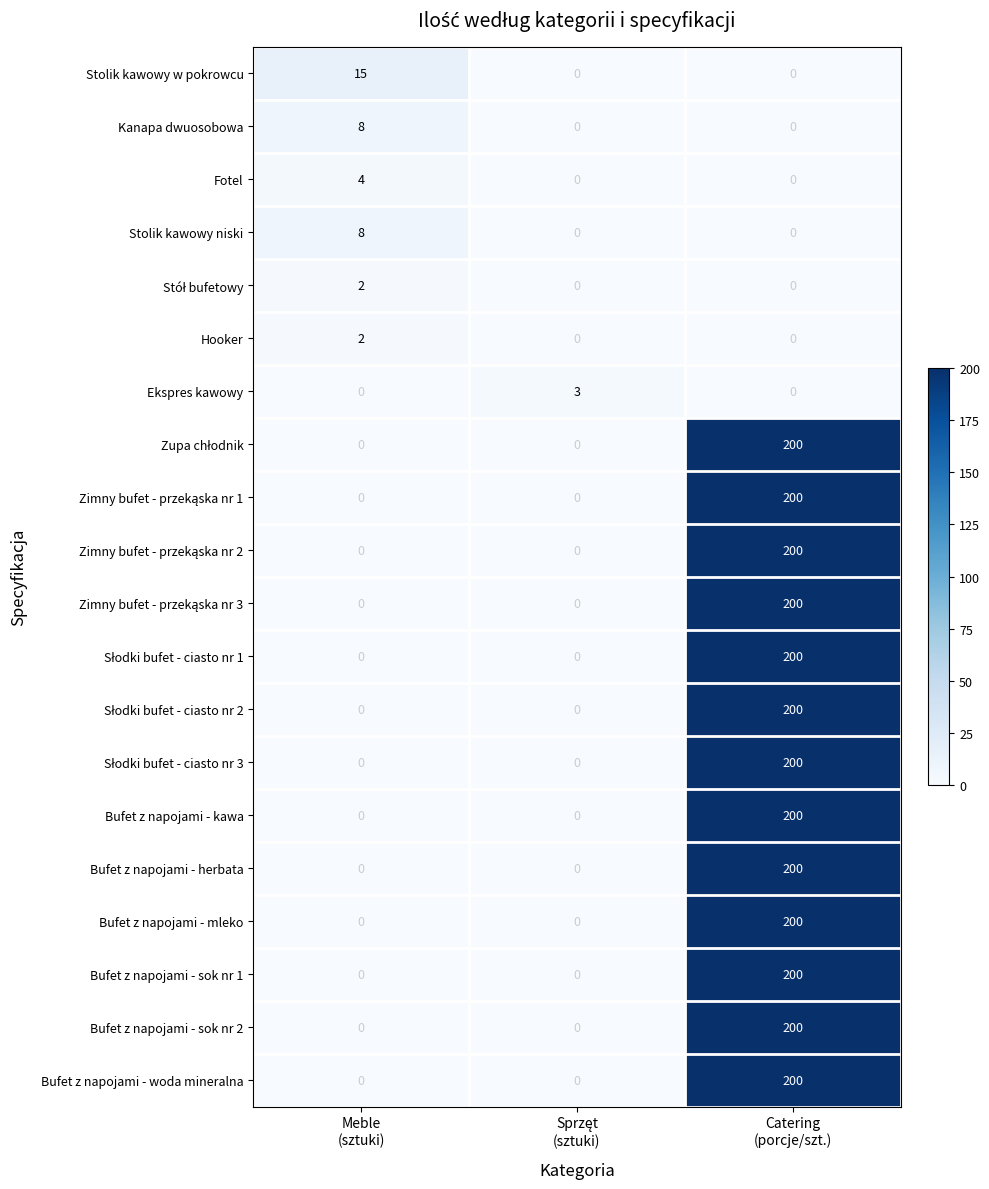

What is the maximum value shown in the chart?

200